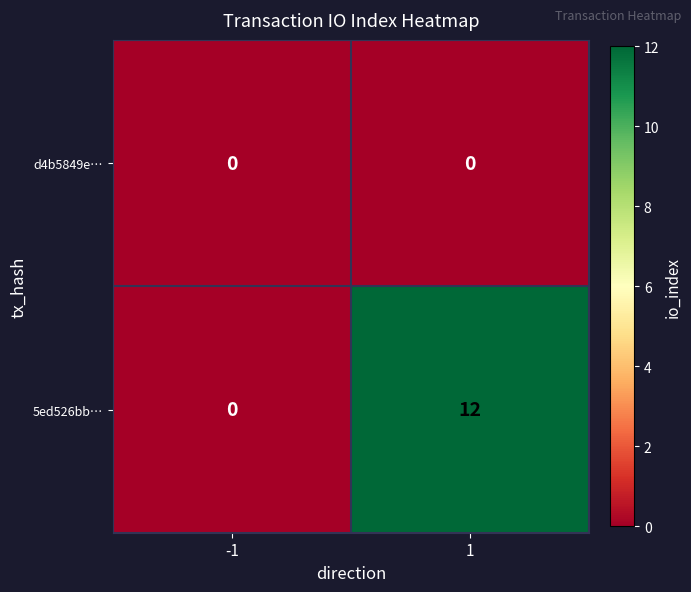

At how many categories does at least one series exceed 4?

1